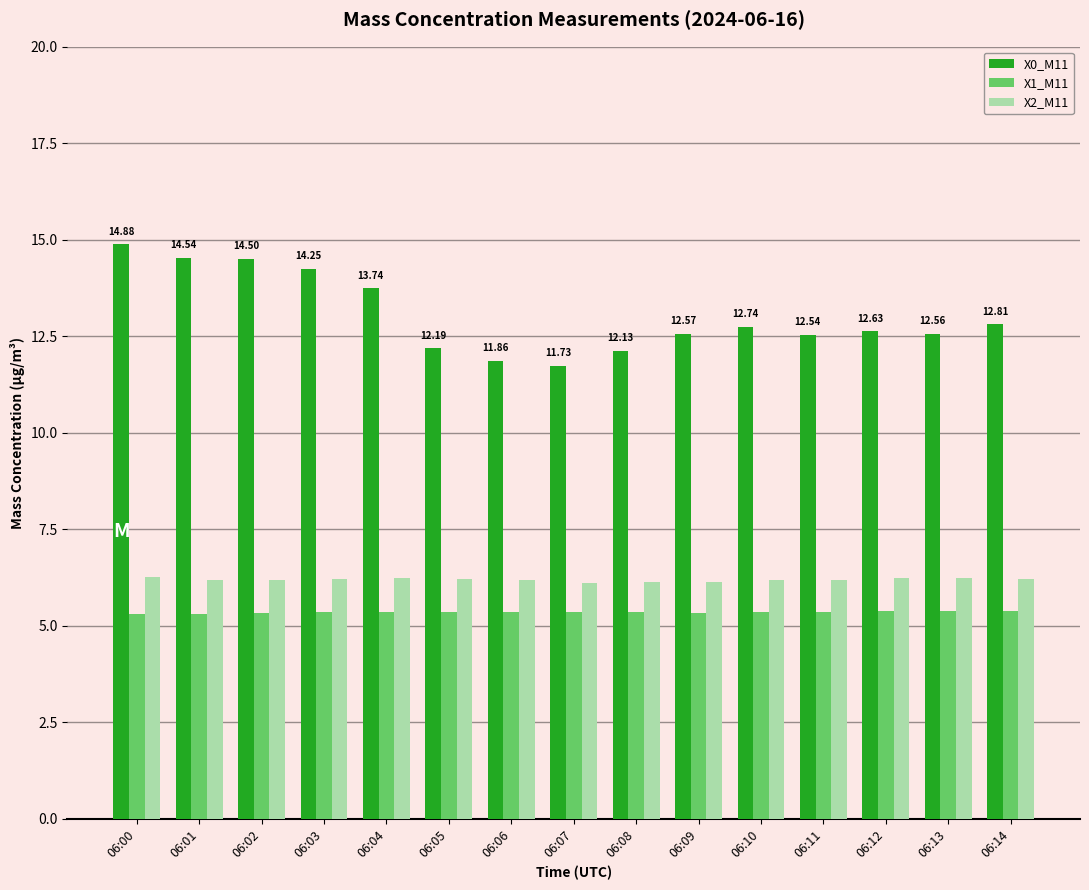

The X0_M11 series shows 8.6 at 06:13. True or false?

False